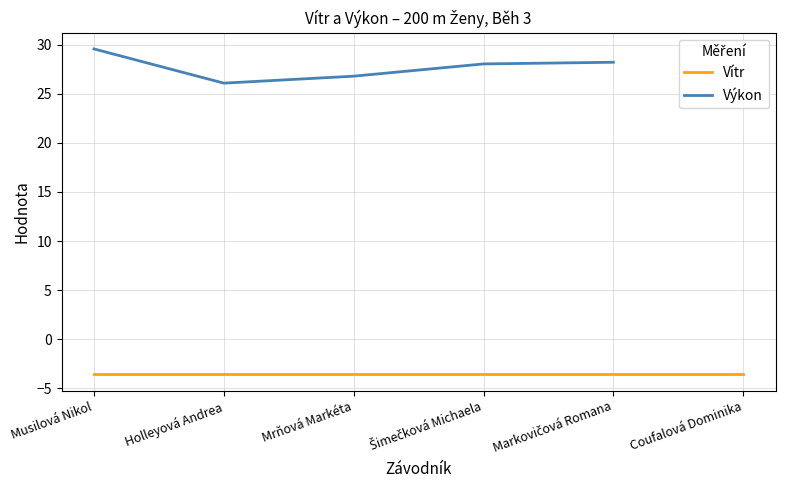

What is the label of the 2nd point from the left?

Holleyová Andrea